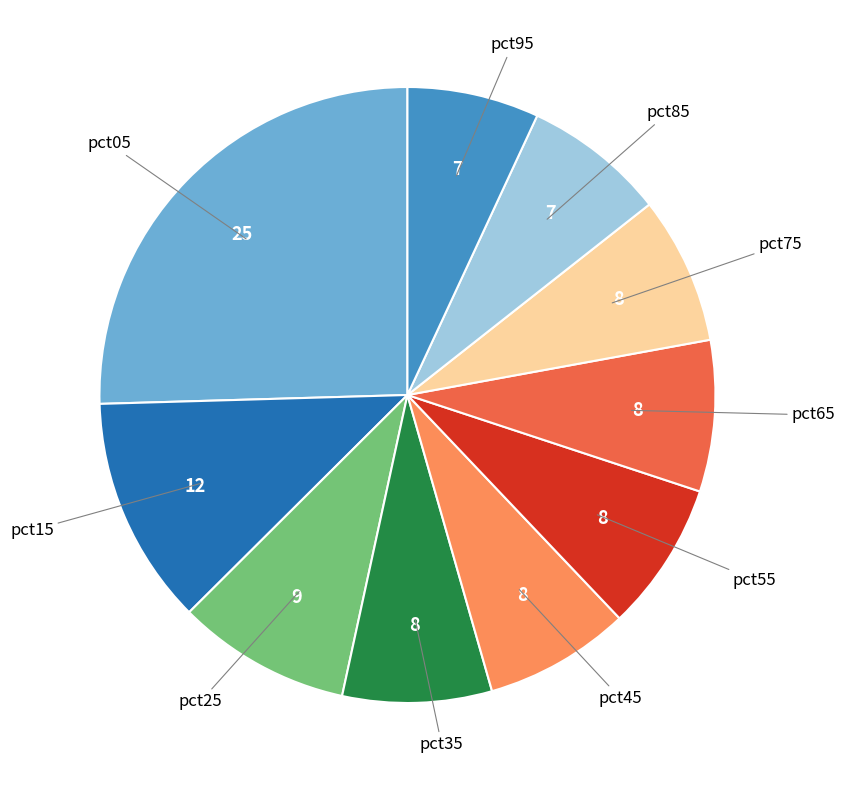

Is there any slice that represents more than half of the pie?

No